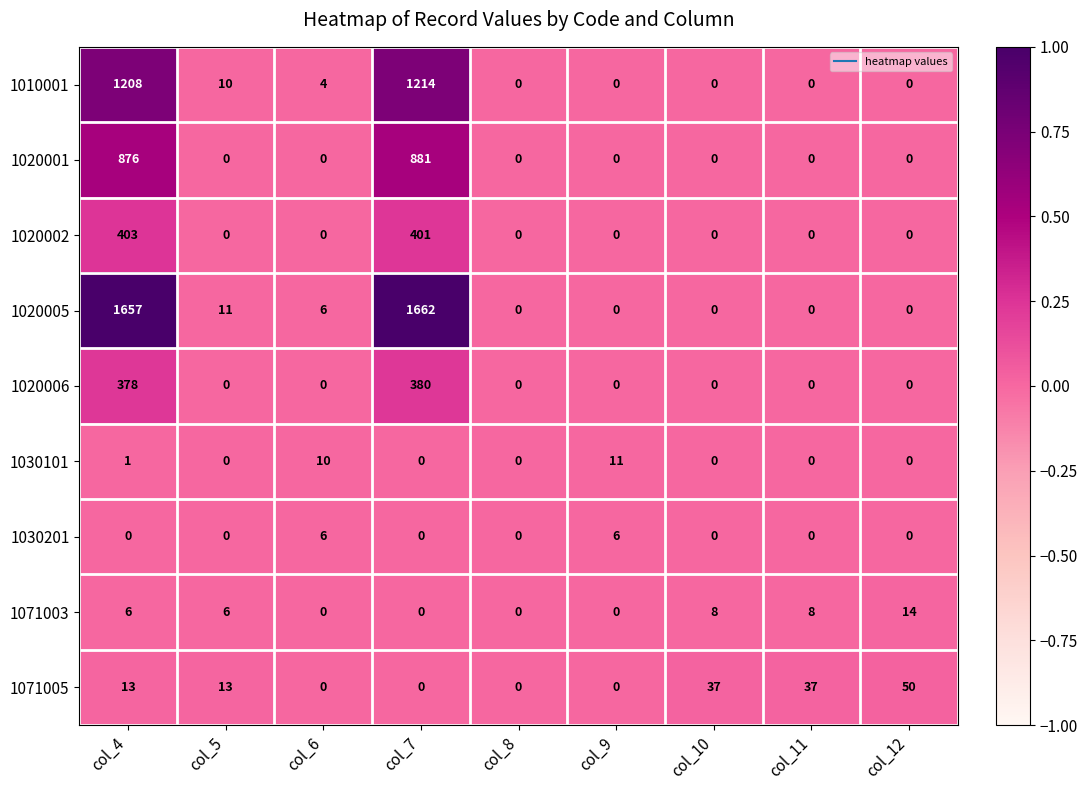

The value of 1020002 at col_8 is 232. True or false?

False